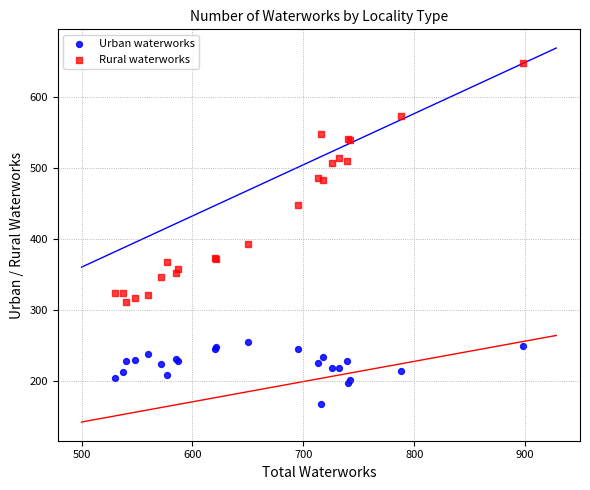

Which series reaches the maximum Y coordinate?

Rural waterworks